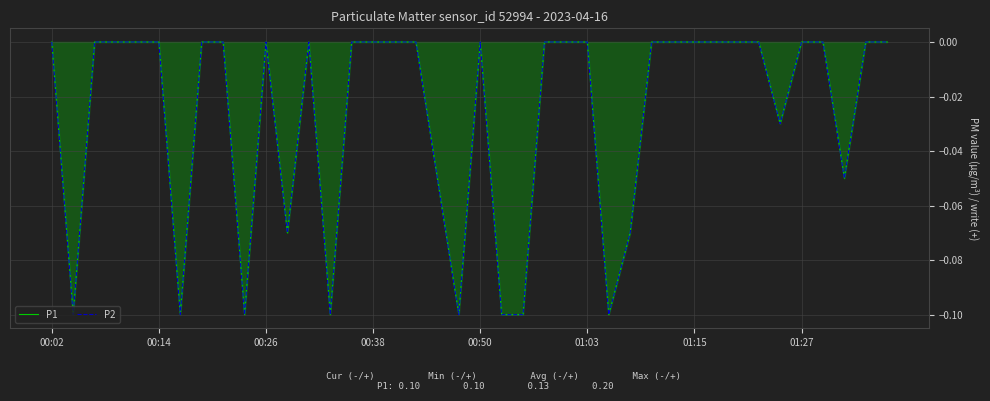

At which label is P1 closest to 0?

00:02